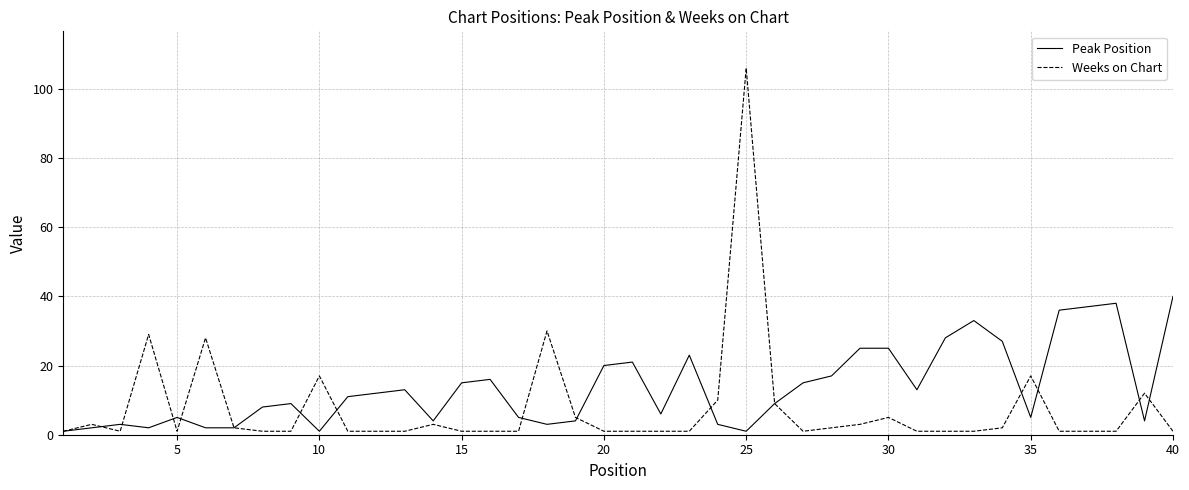

What is the average value of the Peak Position series?

14